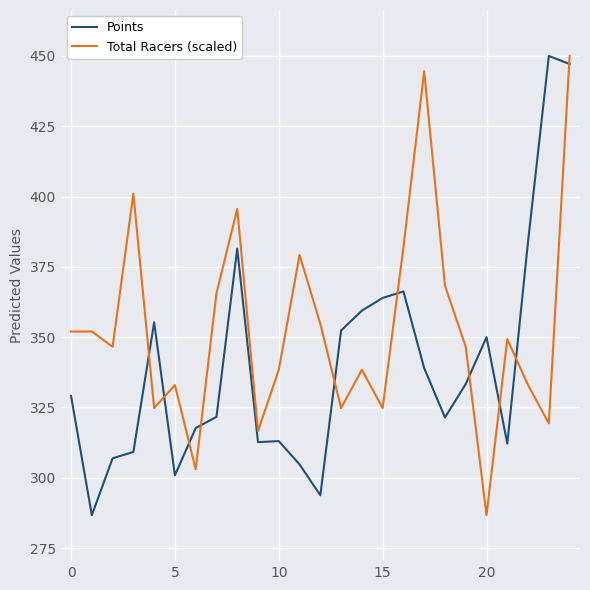

How many interior local valleys does the Total Racers (scaled) series have?

8